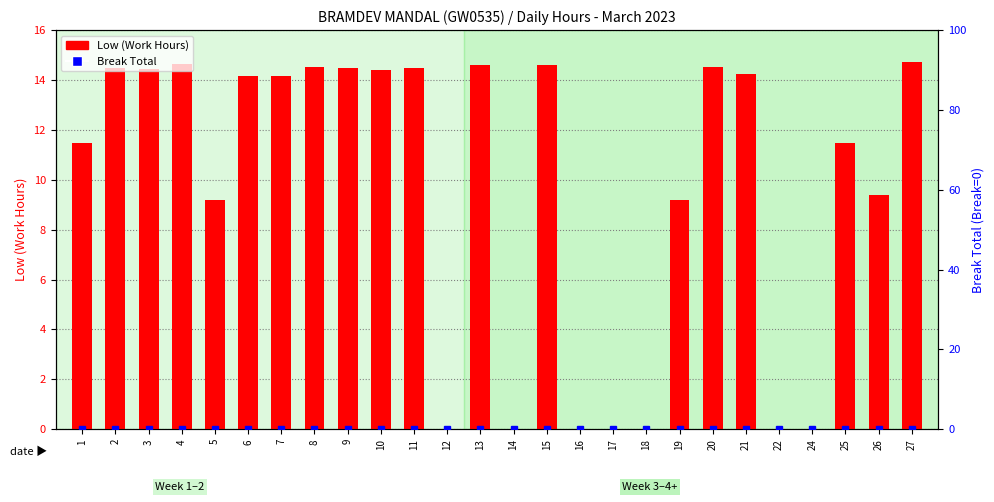

What is the difference between the values at 11 and 24?

14.5